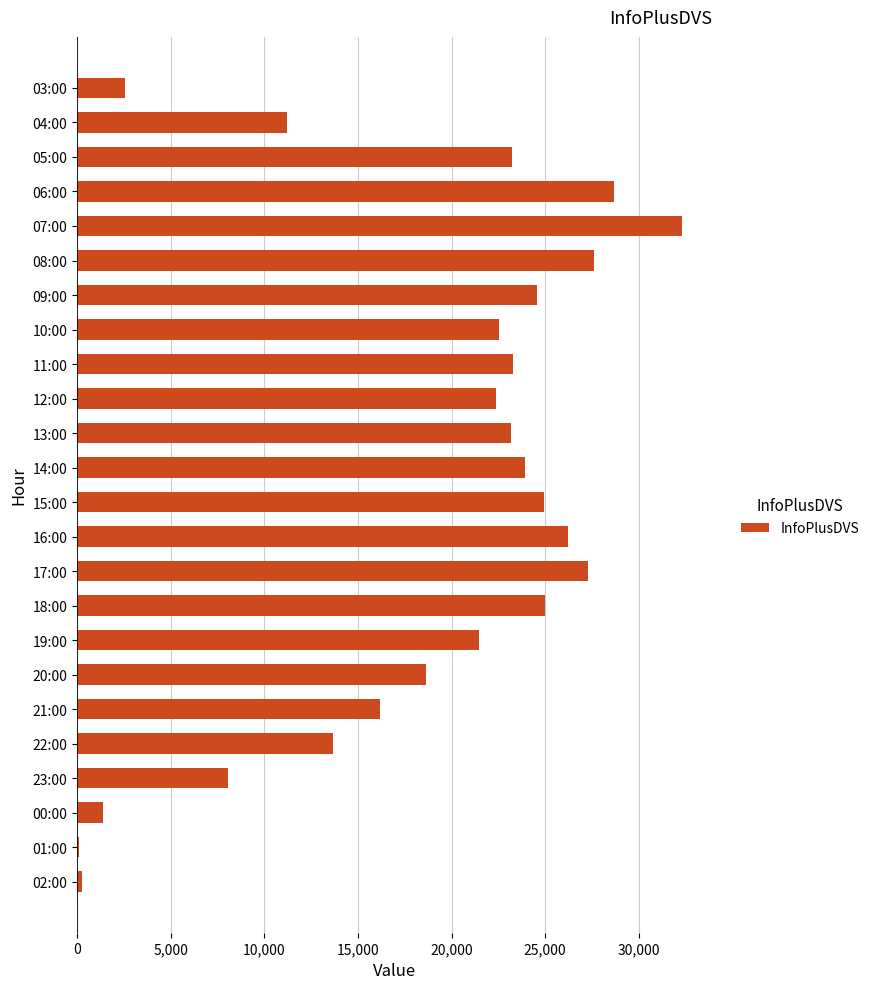

What is the label of the 21st bar from the top?

23:00